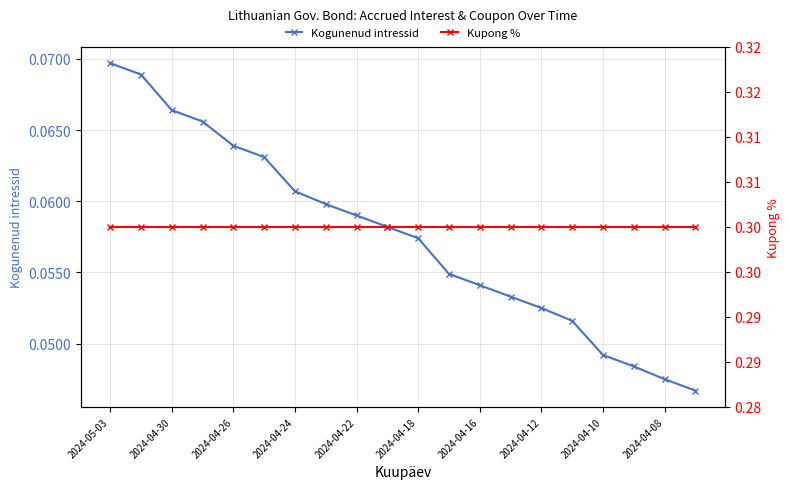

True or false: Kupong % has more than 0 interior local peaks.

False